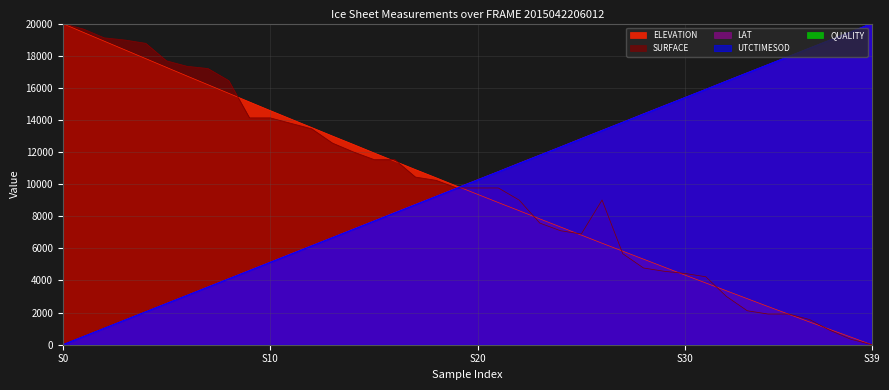

At which label does ELEVATION reach its minimum?

S39